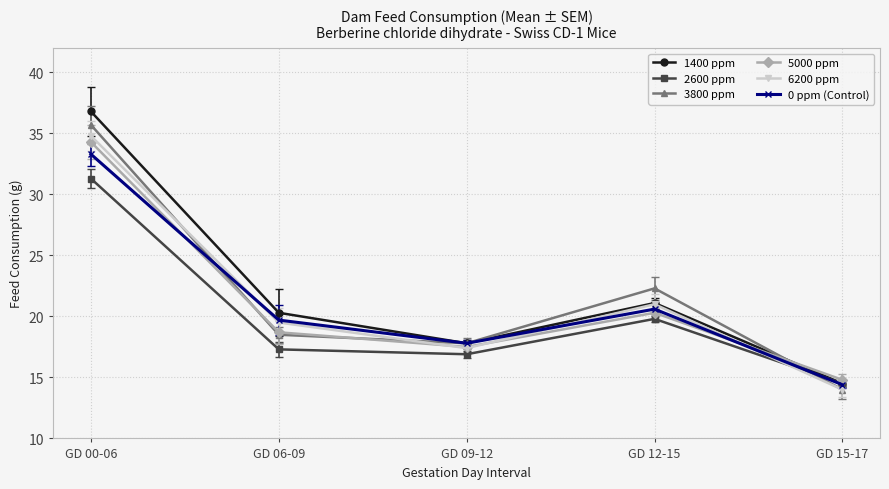

Reading left to right, transcribe all the data shown in this chart.

1400 ppm: GD 00-06=36.8	GD 06-09=20.3	GD 09-12=17.8	GD 12-15=21.1	GD 15-17=14.5
2600 ppm: GD 00-06=31.3	GD 06-09=17.3	GD 09-12=16.9	GD 12-15=19.8	GD 15-17=14.5
3800 ppm: GD 00-06=35.7	GD 06-09=18.5	GD 09-12=17.8	GD 12-15=22.3	GD 15-17=14.0
5000 ppm: GD 00-06=34.3	GD 06-09=18.7	GD 09-12=17.5	GD 12-15=20.3	GD 15-17=14.8
6200 ppm: GD 00-06=34.8	GD 06-09=19.5	GD 09-12=17.4	GD 12-15=21.0	GD 15-17=14.0
0 ppm (Control): GD 00-06=33.3	GD 06-09=19.7	GD 09-12=17.8	GD 12-15=20.6	GD 15-17=14.4